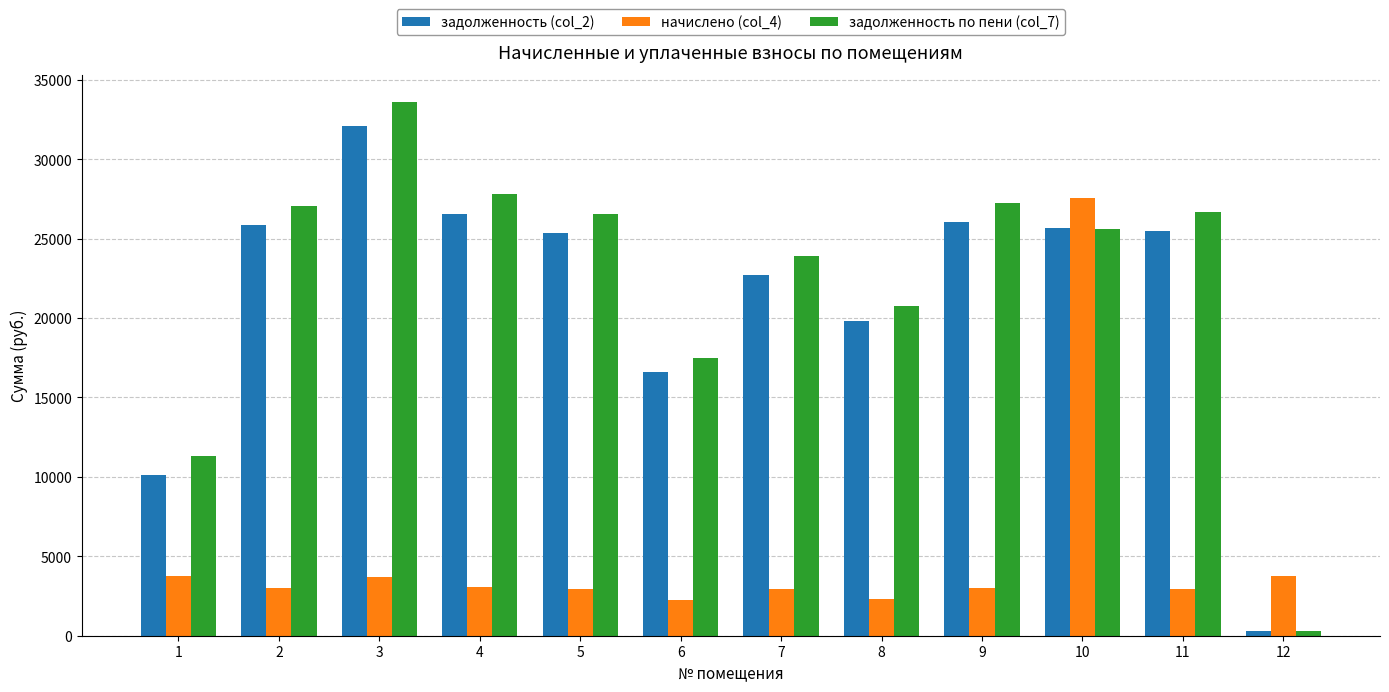

What is the difference between the highest and lowest values at 12?

3465.3